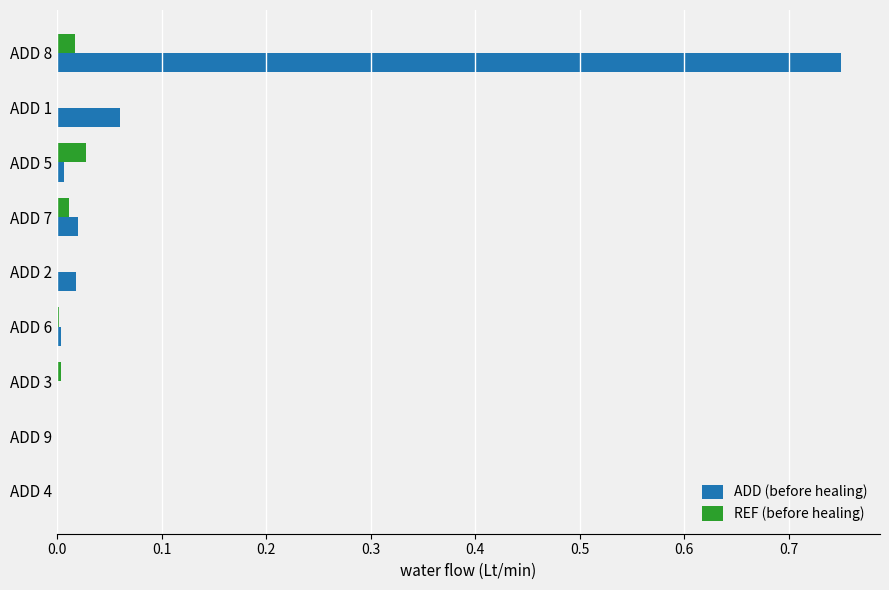

The value of ADD (before healing) at ADD 3 is 0.0. True or false?

True